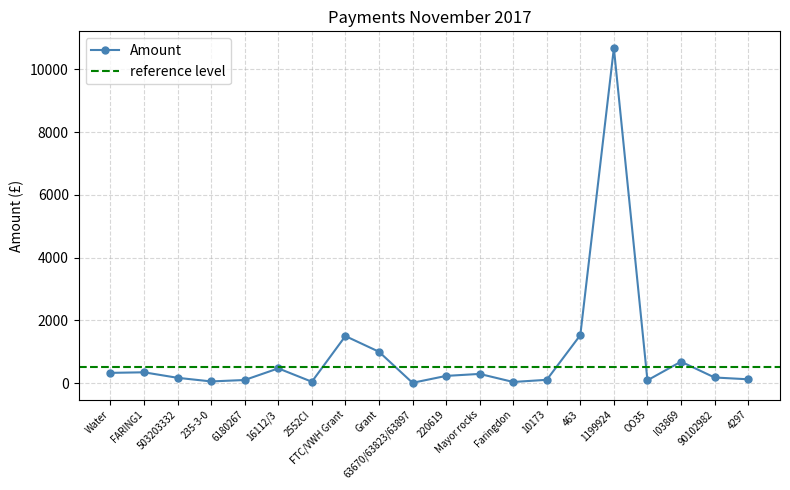

Rank the categories by value from highest to lowest.

1199924, 463, FTC/VWH Grant, Grant, I03869, 16112/3, FARING1, Water, Mayor rocks, 220619, 90102982, 503203332, 4297, 10173, 6180267, OO35, 235-3-0, 2552CI, Faringdon, 63670/63823/63897